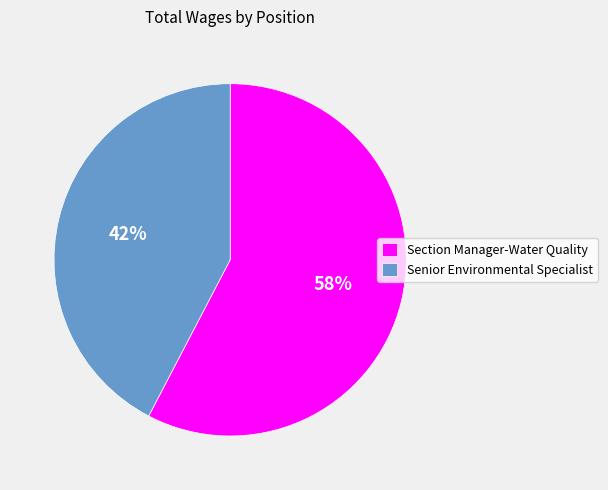

True or false: Section Manager-Water Quality accounts for 58% of the total.

True